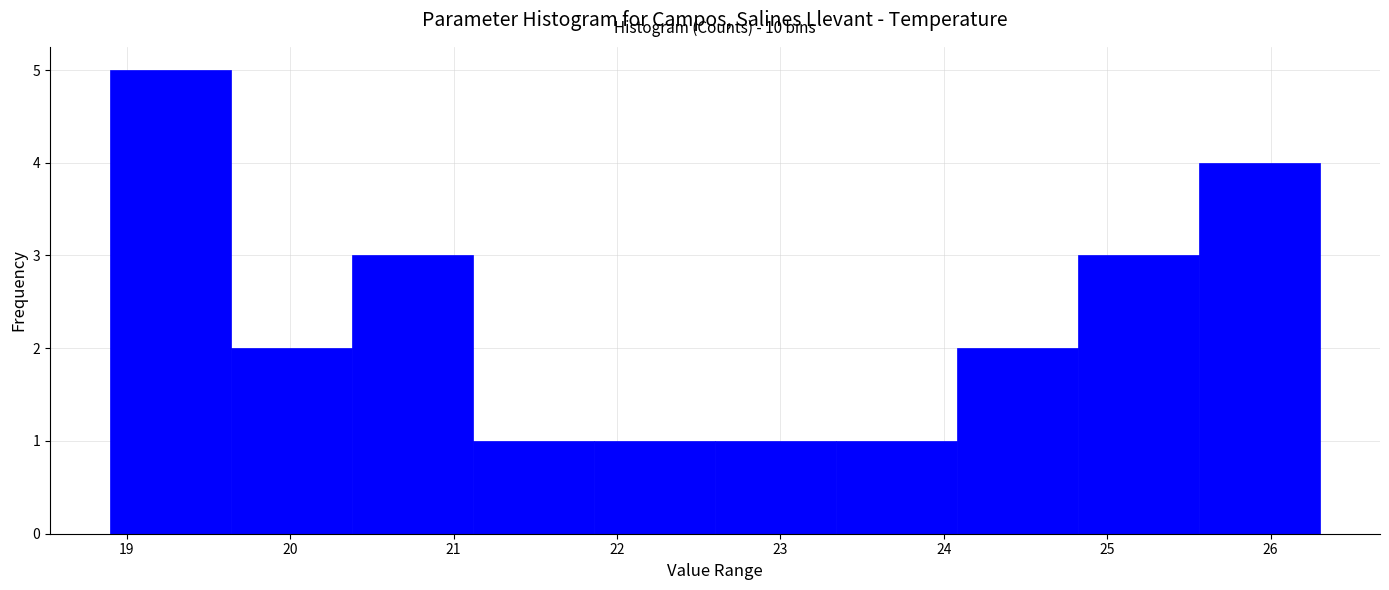

Over which range of the x-axis is the bar tallest?

18.90 to 19.64